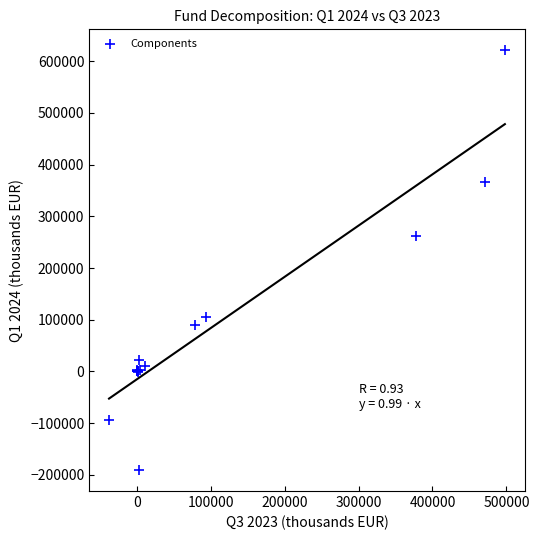

What Y value in the scatter plot is closest to 215123?

260917